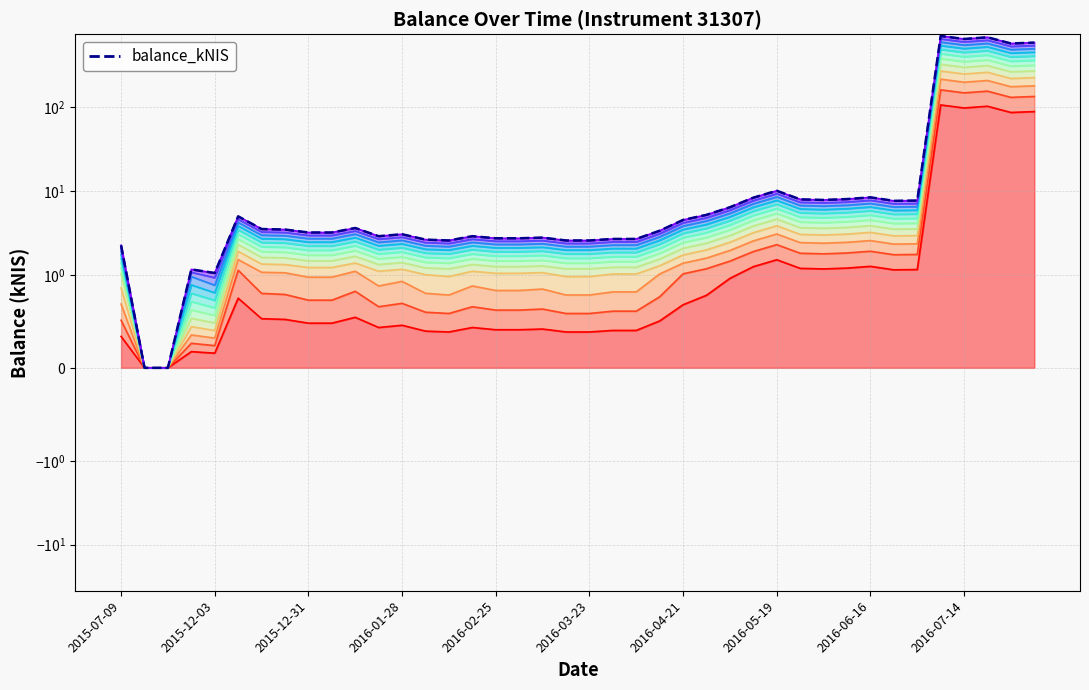

How many interior local valleys (lower than both neighbors) does the data have?

7